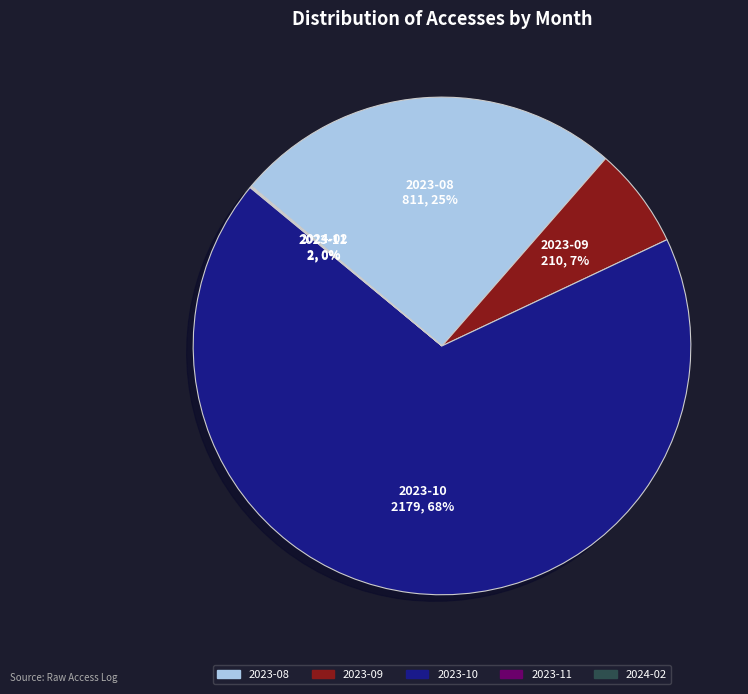

Which has a higher value, 2023-09 or 2023-08?

2023-08